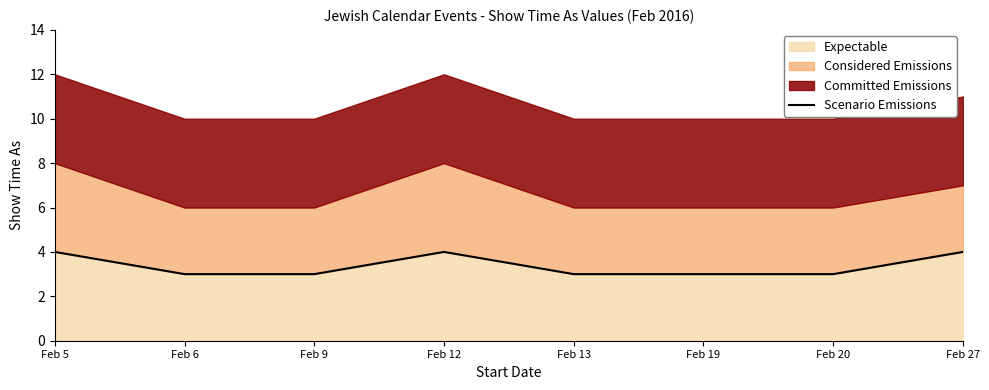

How many points are higher than both their immediate neighbors (excluding endpoints)?

1